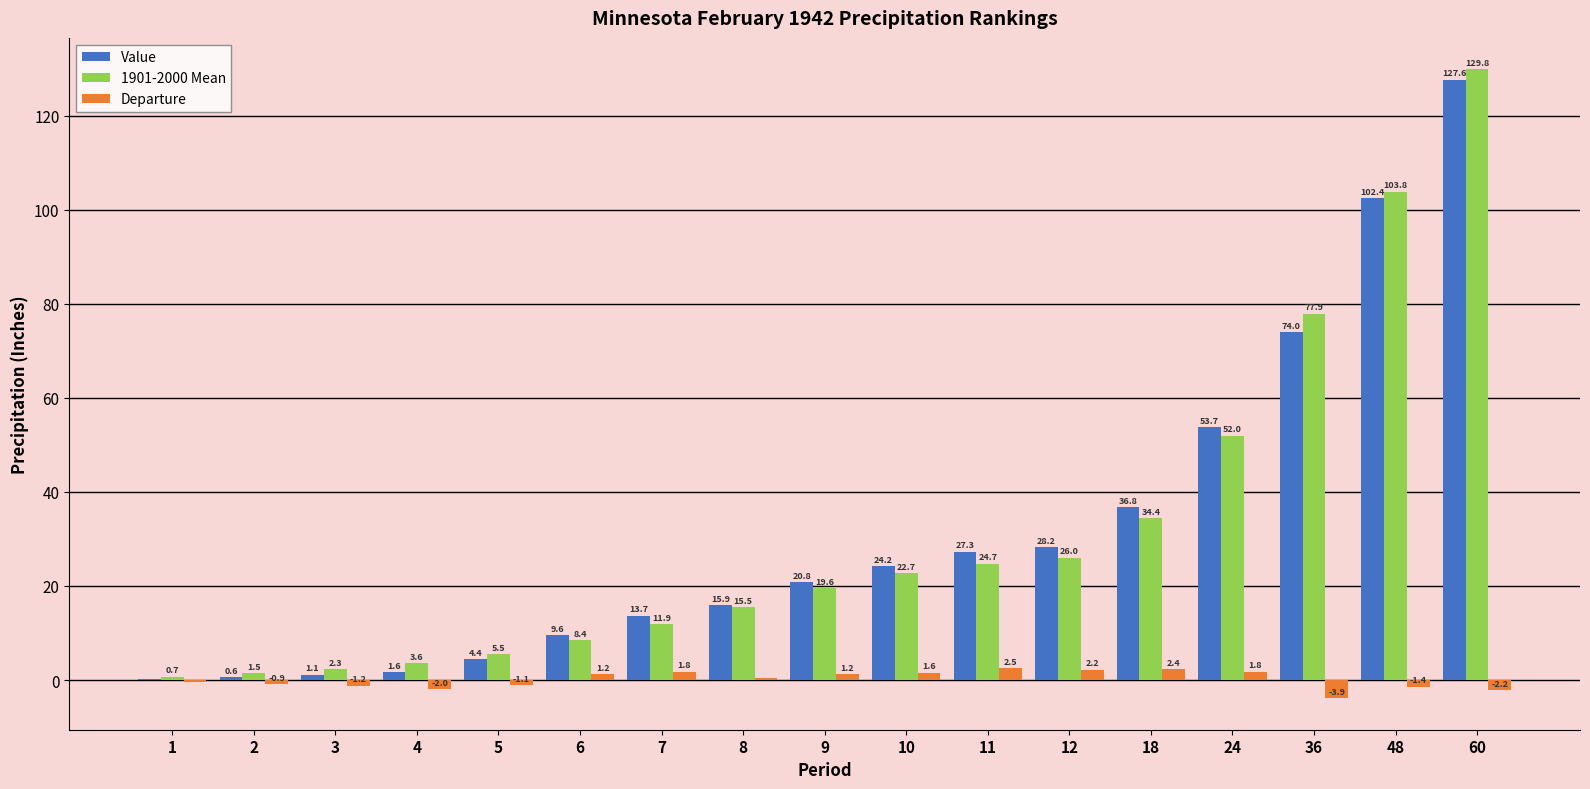

Which series has the largest total across all categories?

Value